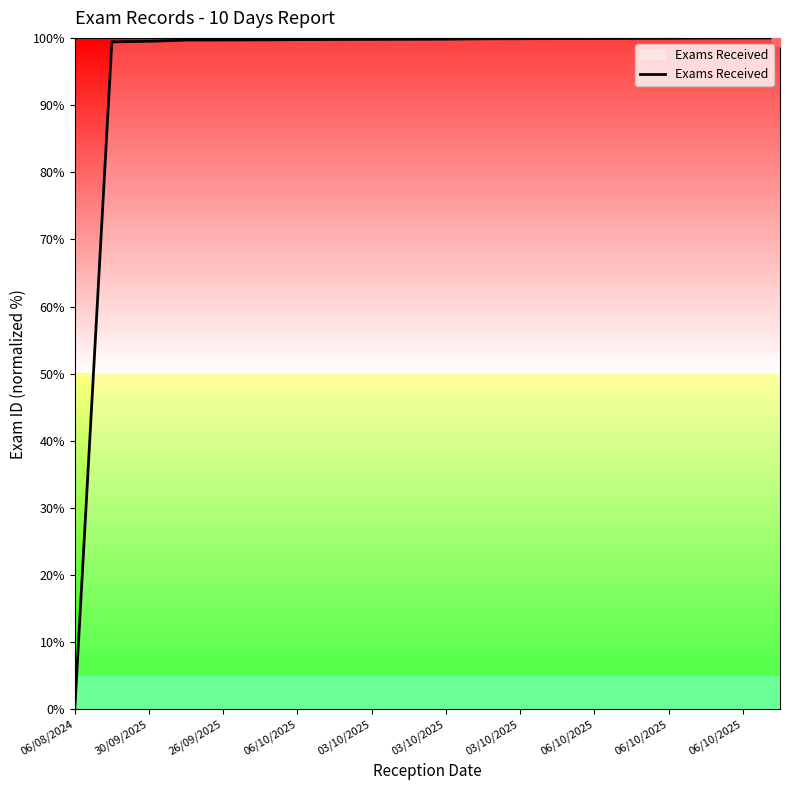

How many lines are shown in the chart?

1